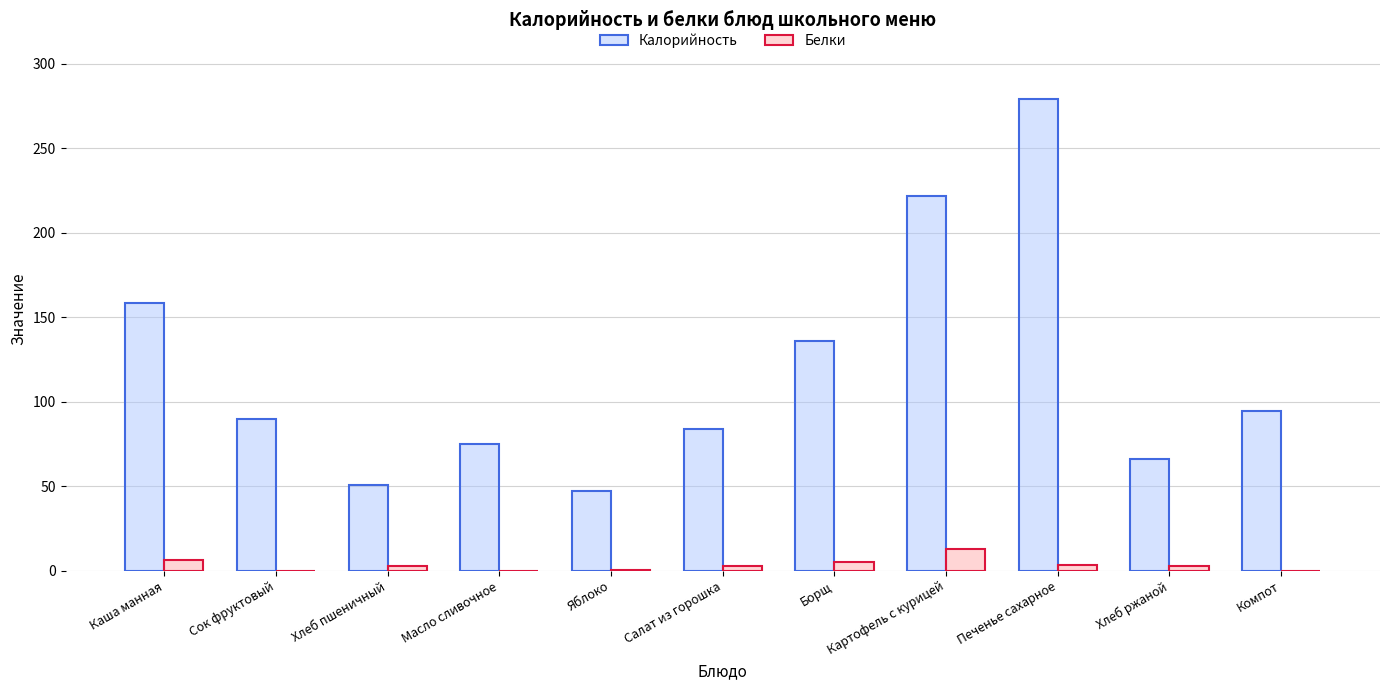

What is the total value across all series at Хлеб ржаной?

68.8